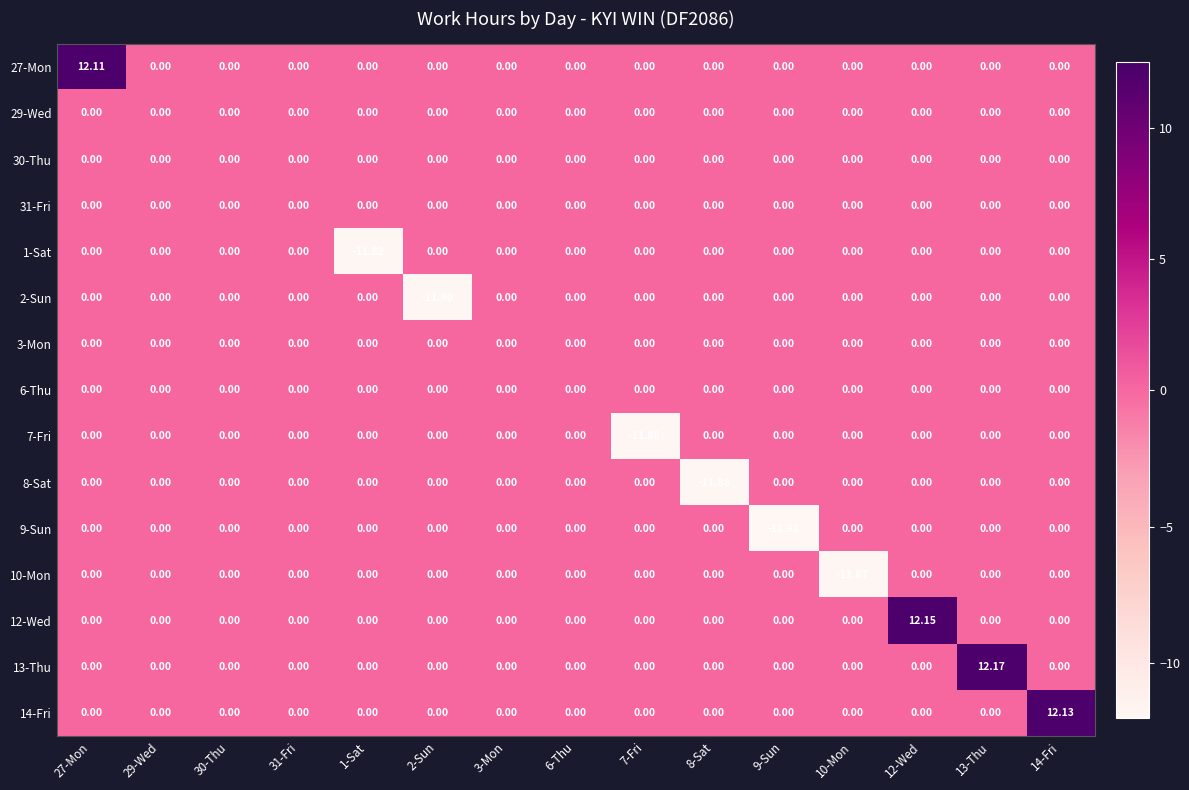

What is the difference between the highest and lowest values at 8-Sat?

11.9